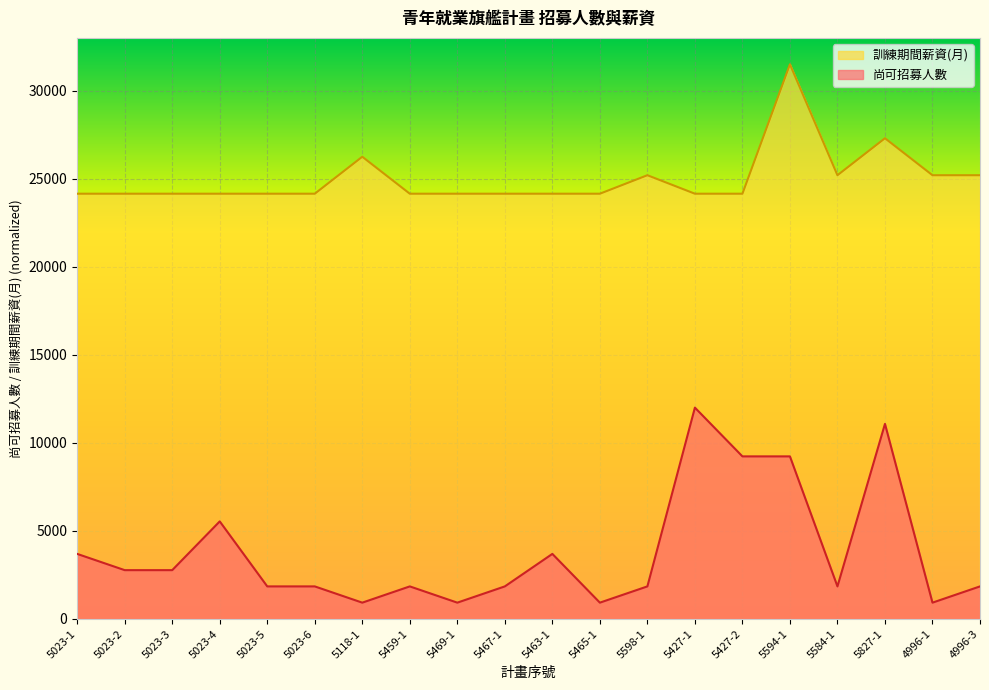

The 訓練期間薪資(月) series shows 24150.0 at 5467-1. True or false?

True